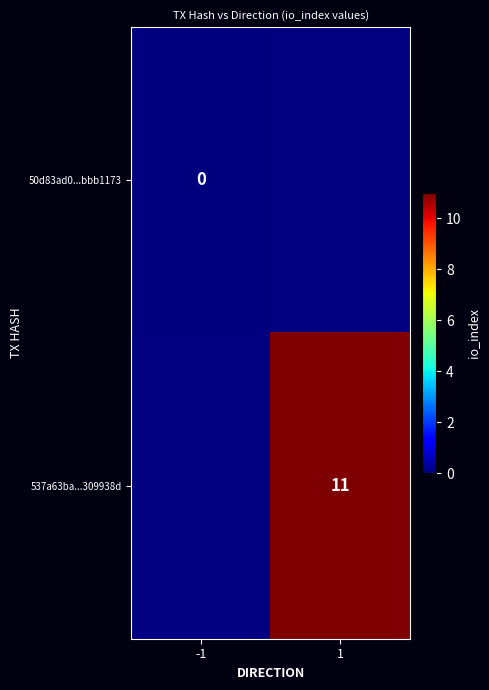

The value of 537a63ba...309938d at 1 is 14. True or false?

False